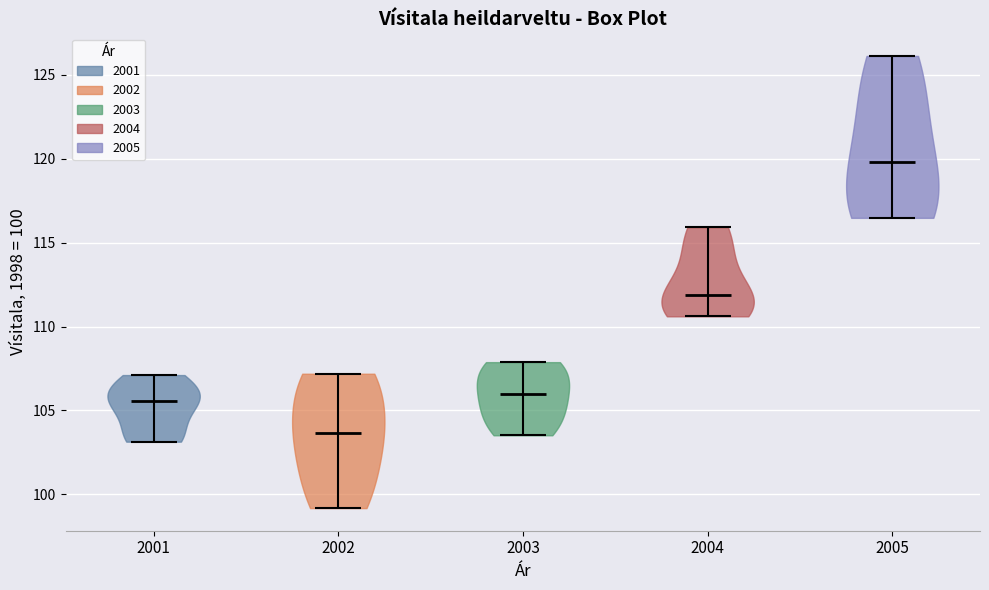

What is the highest point the violin at x = 2001 reaches on the y-axis? The values are not printed on the chart, so give them approximately, as read against the axis.

107.0